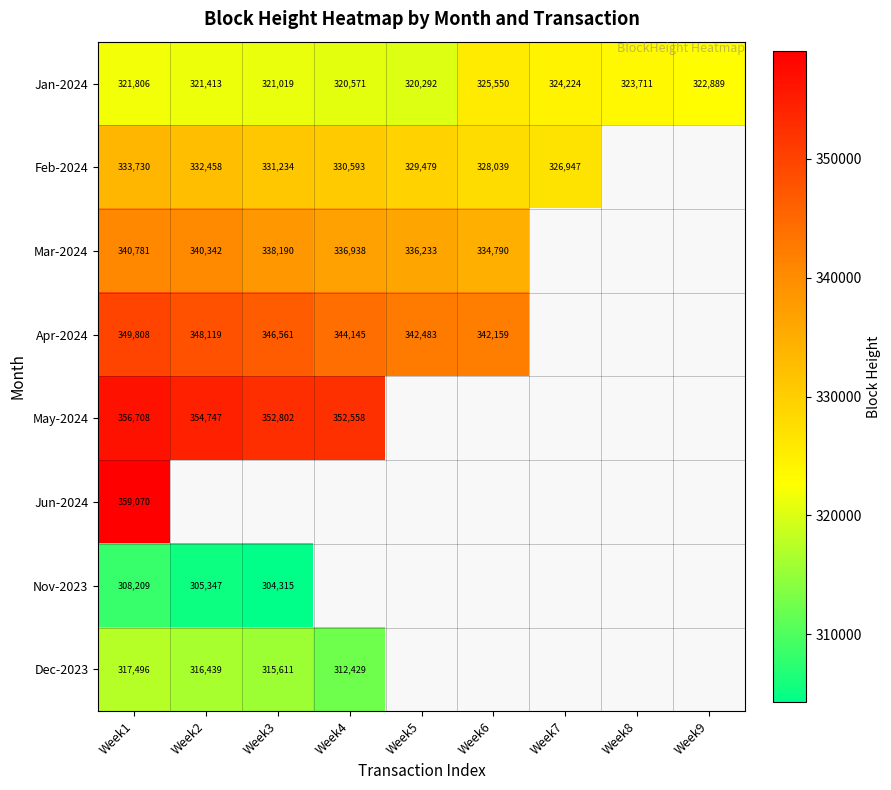

True or false: Feb-2024 has a value of 585384 at Week3.

False